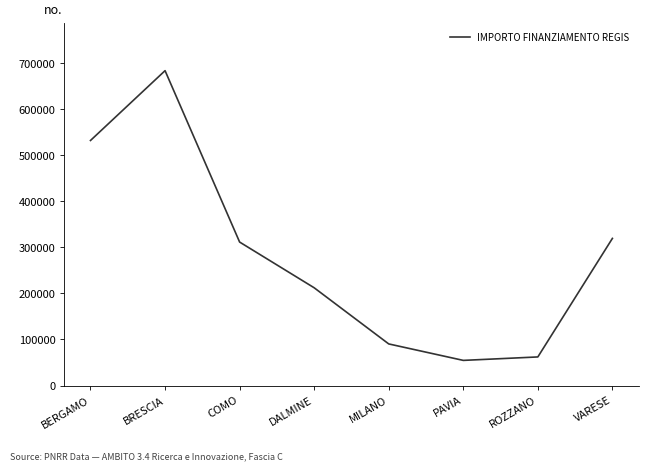

What is the sum of all values?

2263201.8